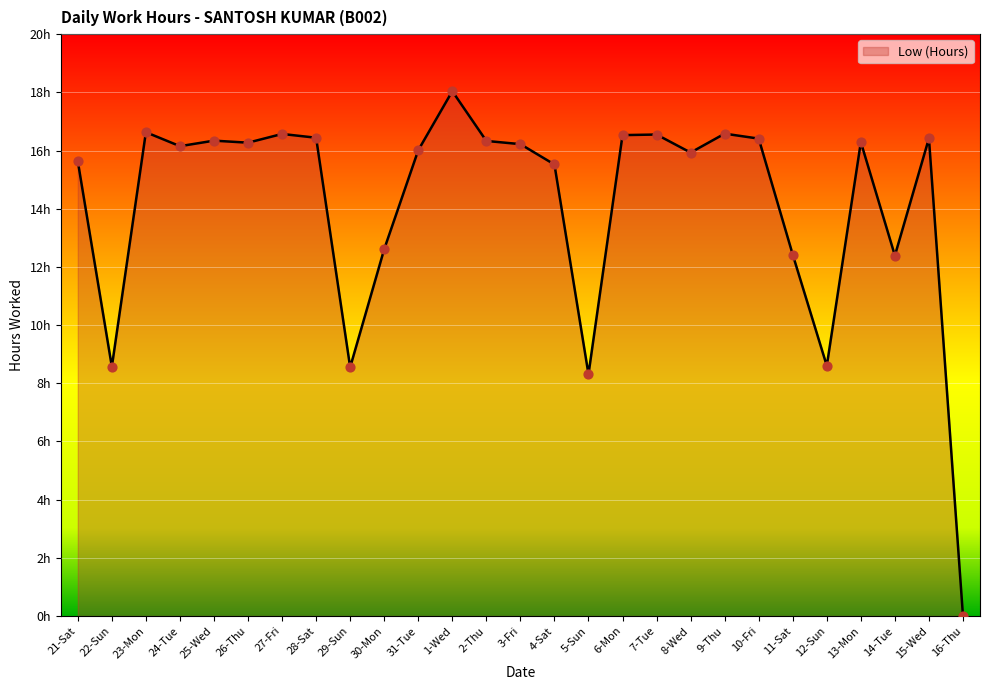

Which series contains the highest Y value?

Low (Hours) (line)